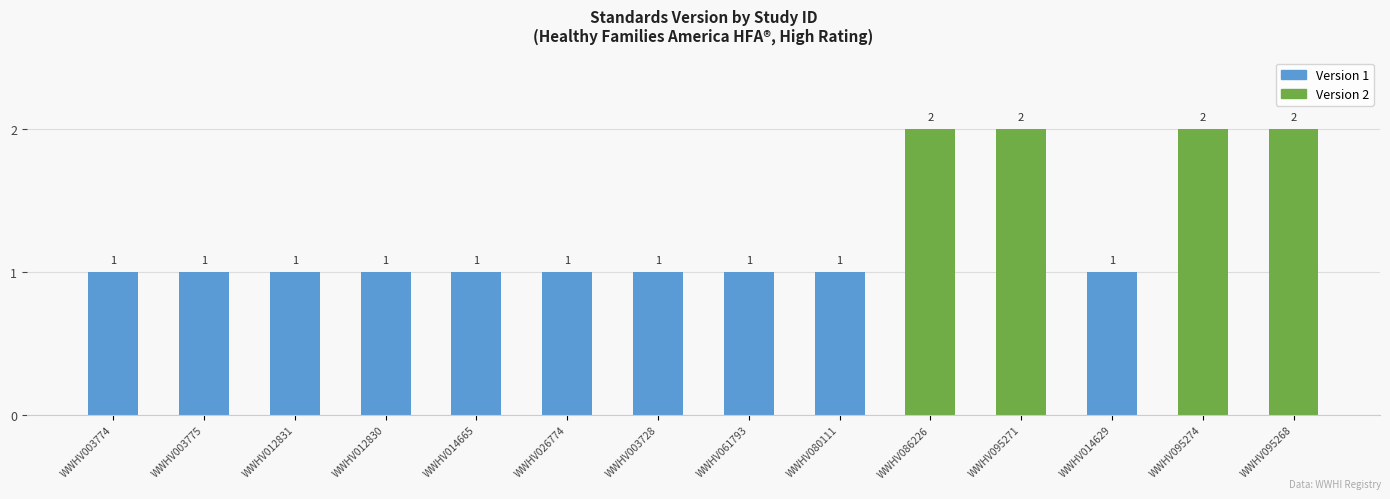

Reading left to right, transcribe all the data shown in this chart.

1	1	1	1	1	1	1	1	1	2	2	1	2	2